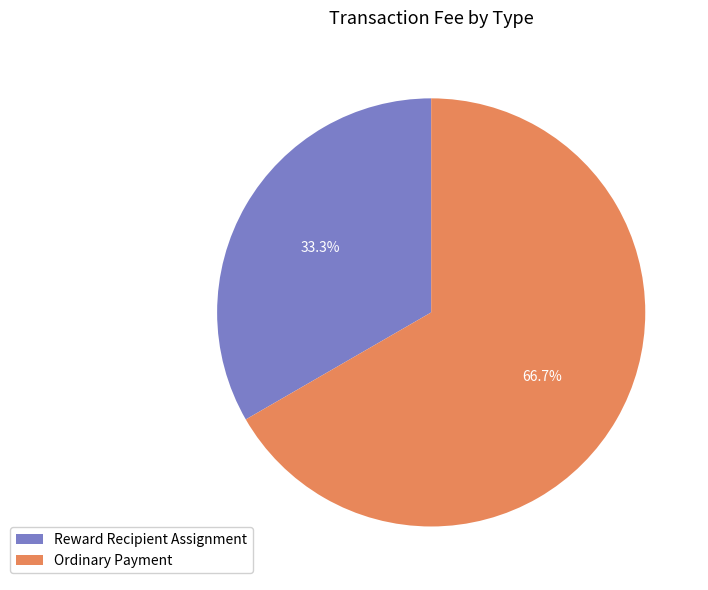

To the nearest percent, what is the difference between the Reward Recipient Assignment and Ordinary Payment slice percentages?

33%